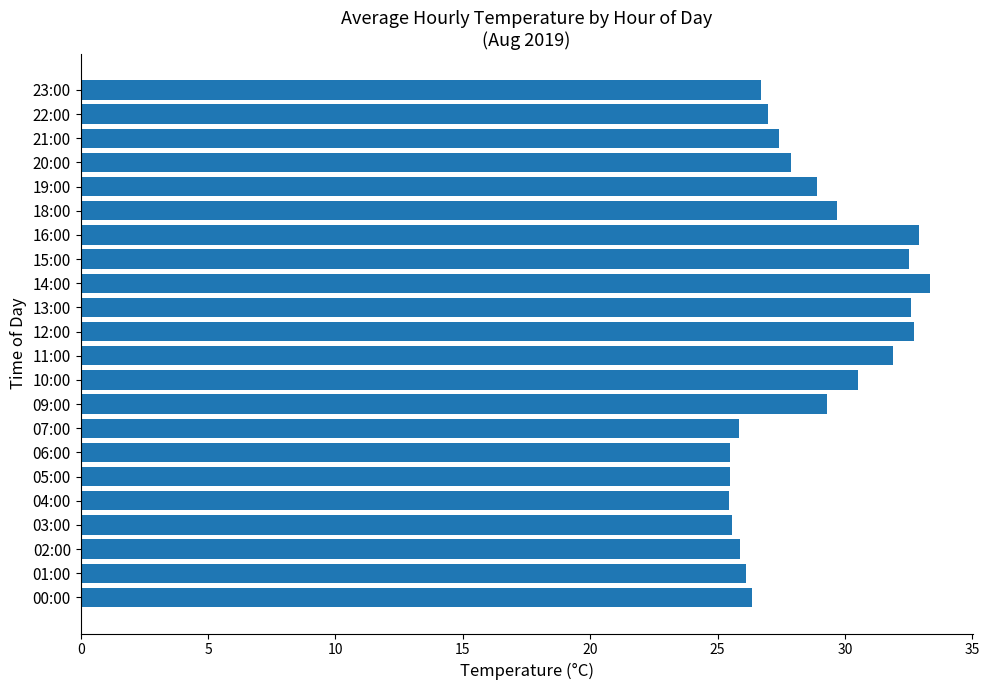

Which label corresponds to the largest value in the chart?

14:00